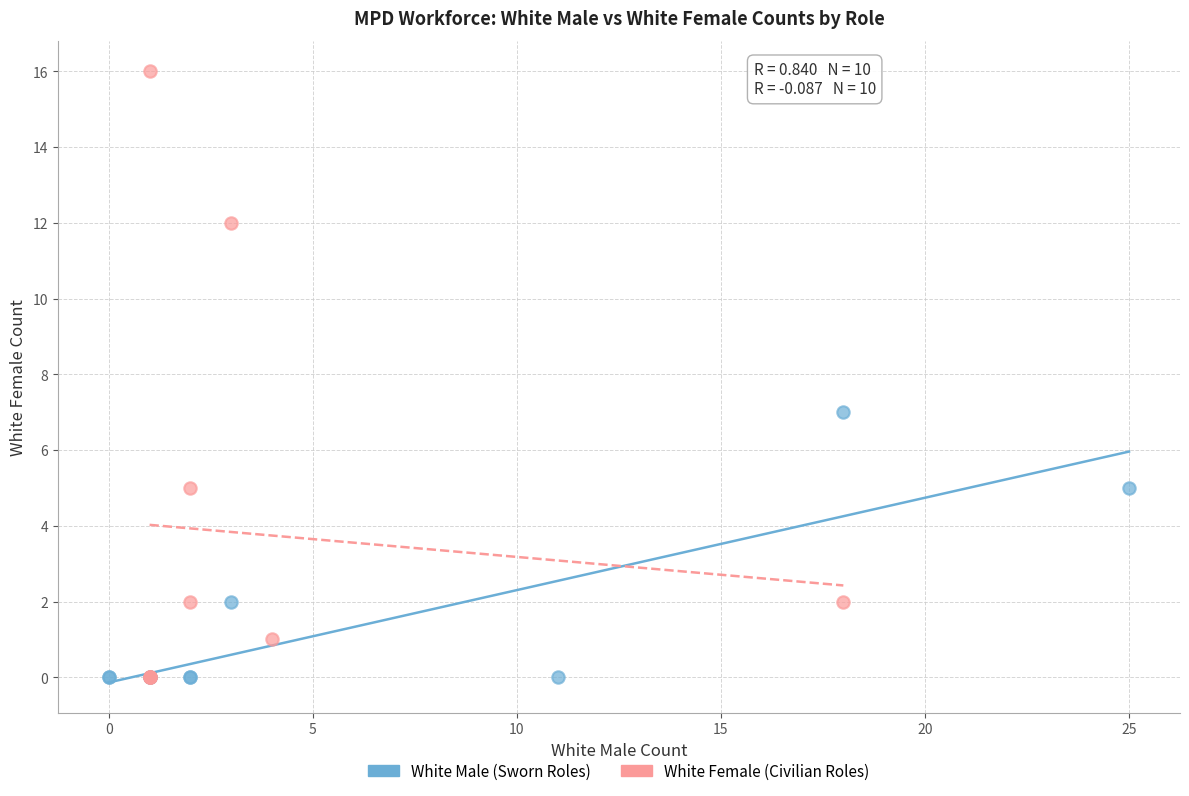

What are all the series names shown in the legend?

White Male (Sworn Roles), White Female (Civilian Roles)